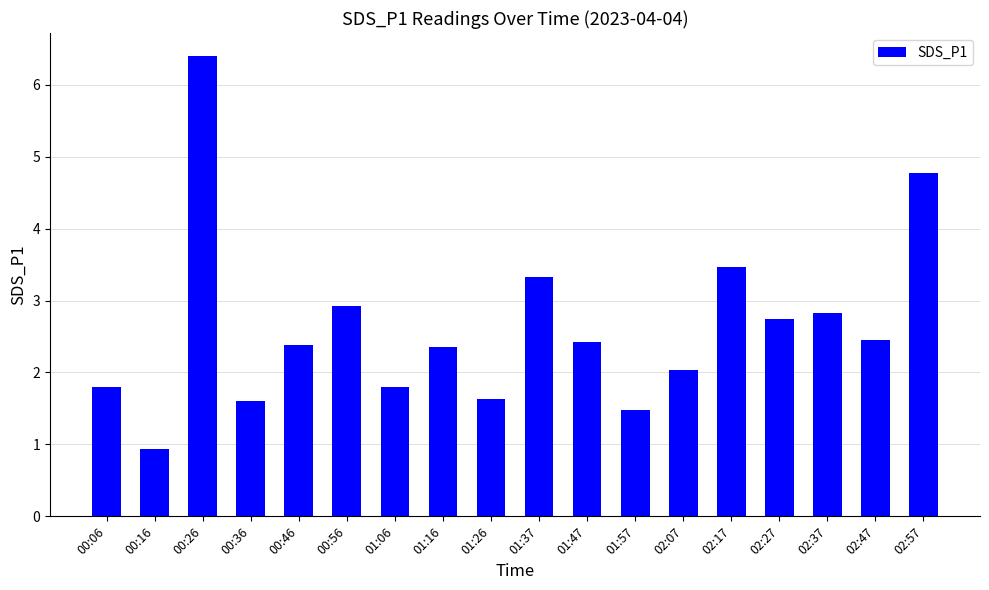

Are the bars horizontal?

No